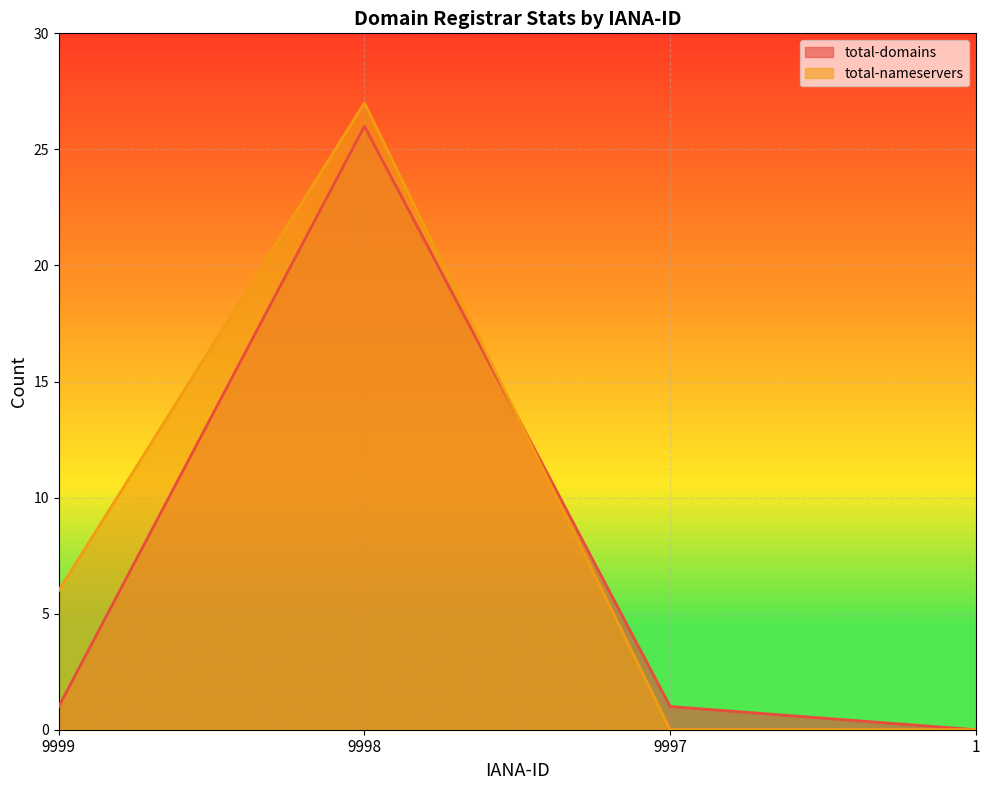

At which label does total-nameservers reach its minimum?

9997